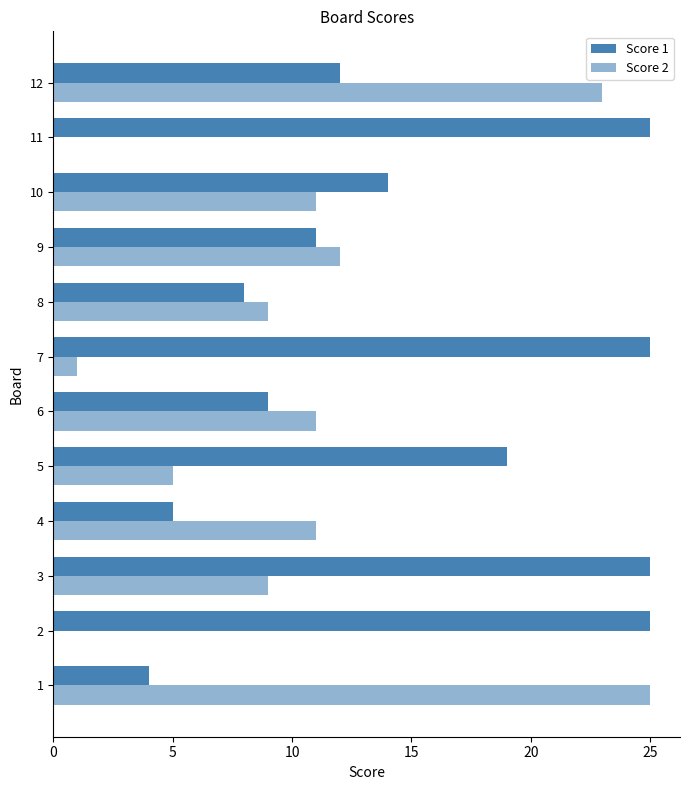

What is the sum of all Score 1 values?

182